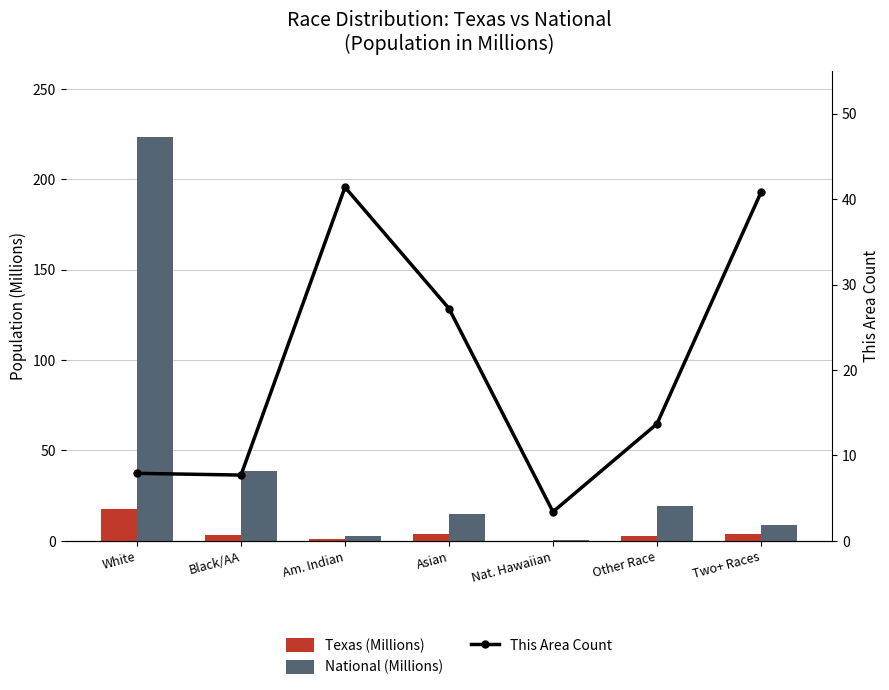

What is the difference between the maximum and minimum values in the Texas (Millions) series?

17.6